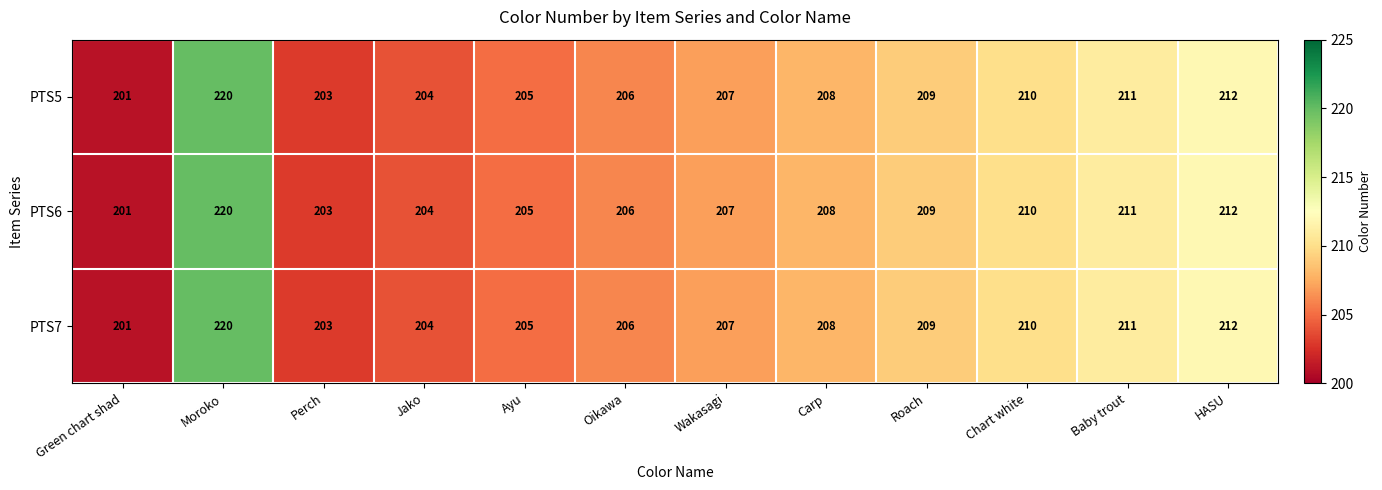

What is the total value across all series at Moroko?

660